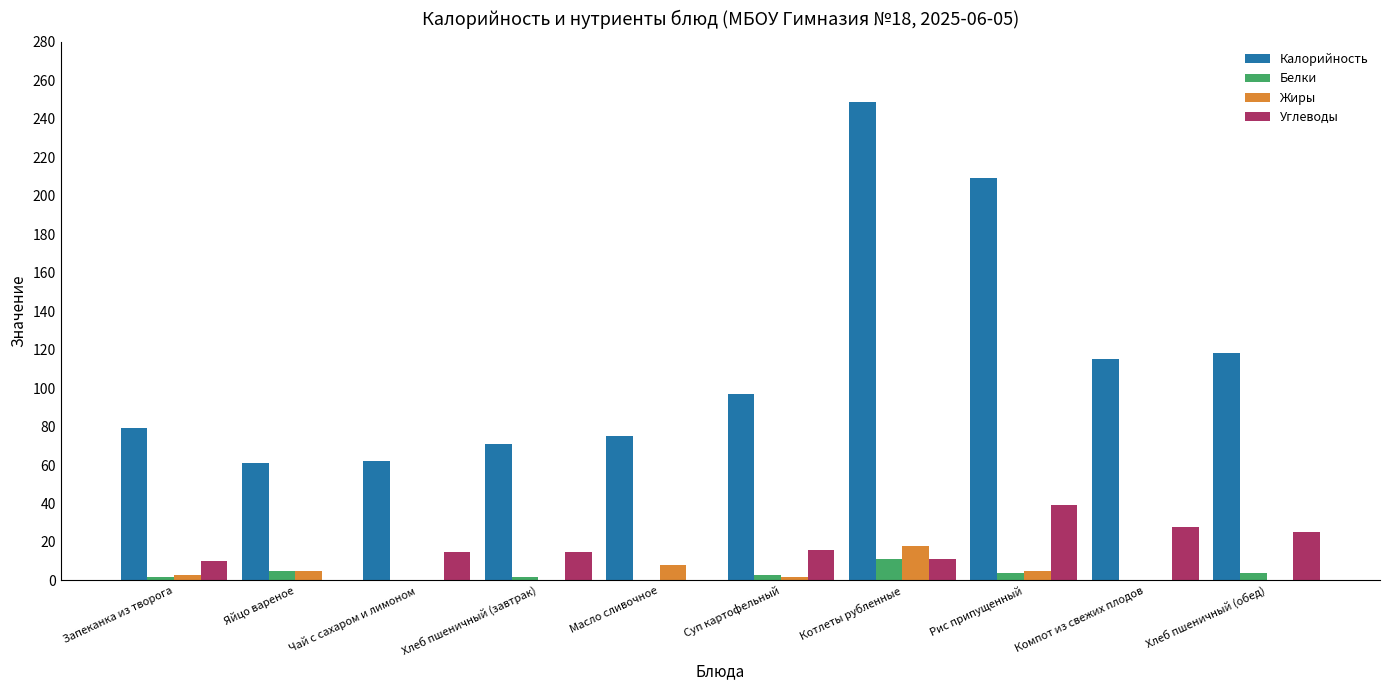

What is the average value of the Углеводы series?

16